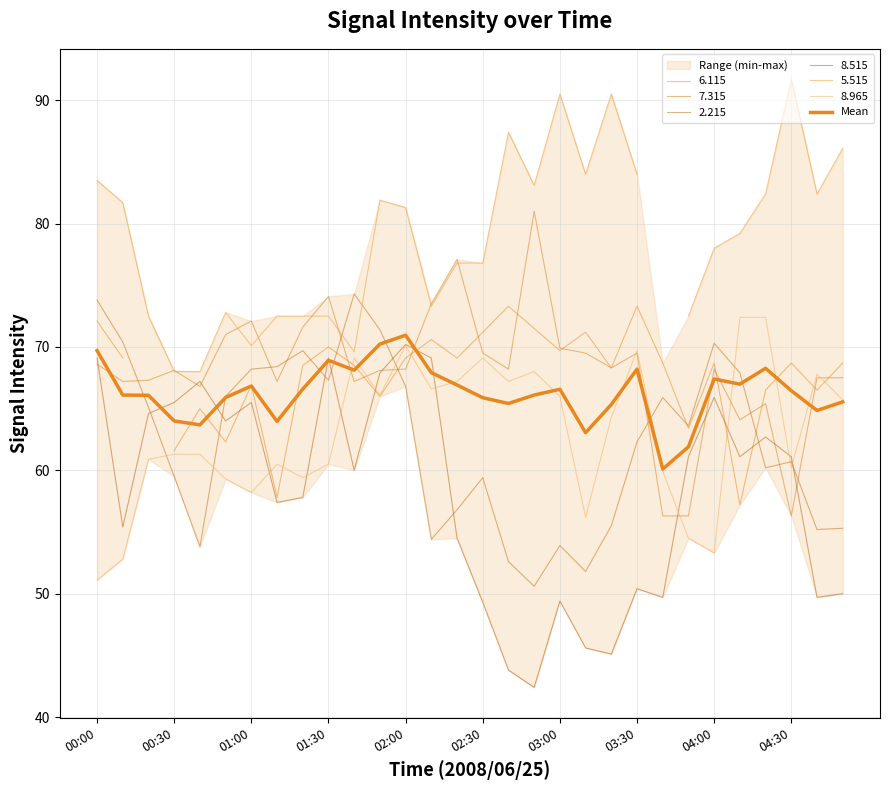

How many data points are above 66?

18